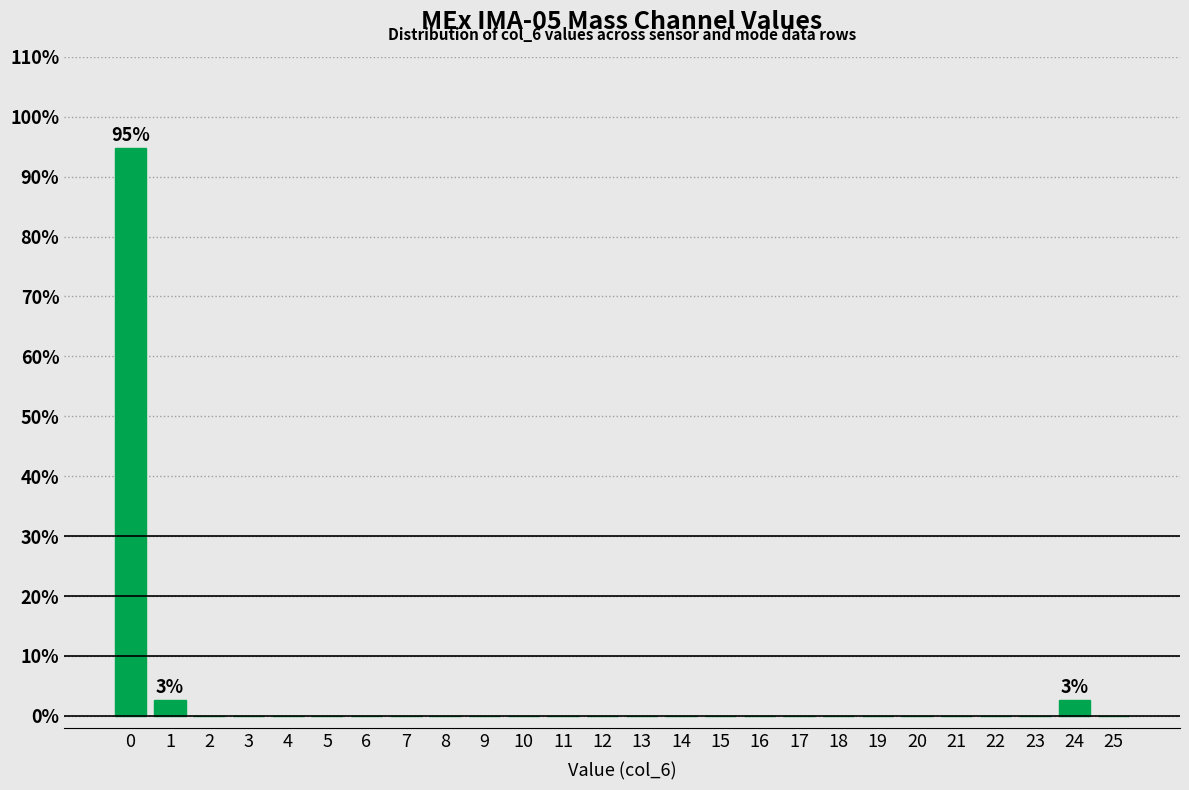

Reading right to left, transcribe all the data shown in this chart.

25=0.0	24=2.6	23=0.0	22=0.0	21=0.0	20=0.0	19=0.0	18=0.0	17=0.0	16=0.0	15=0.0	14=0.0	13=0.0	12=0.0	11=0.0	10=0.0	9=0.0	8=0.0	7=0.0	6=0.0	5=0.0	4=0.0	3=0.0	2=0.0	1=2.6	0=94.7